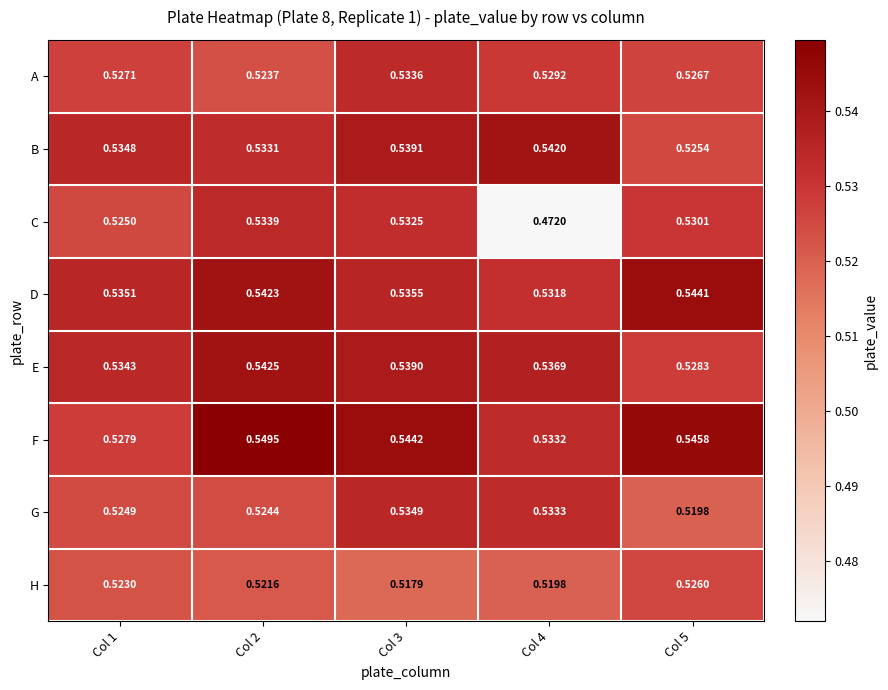

Which series changed the most between Col 1 and Col 4?

C